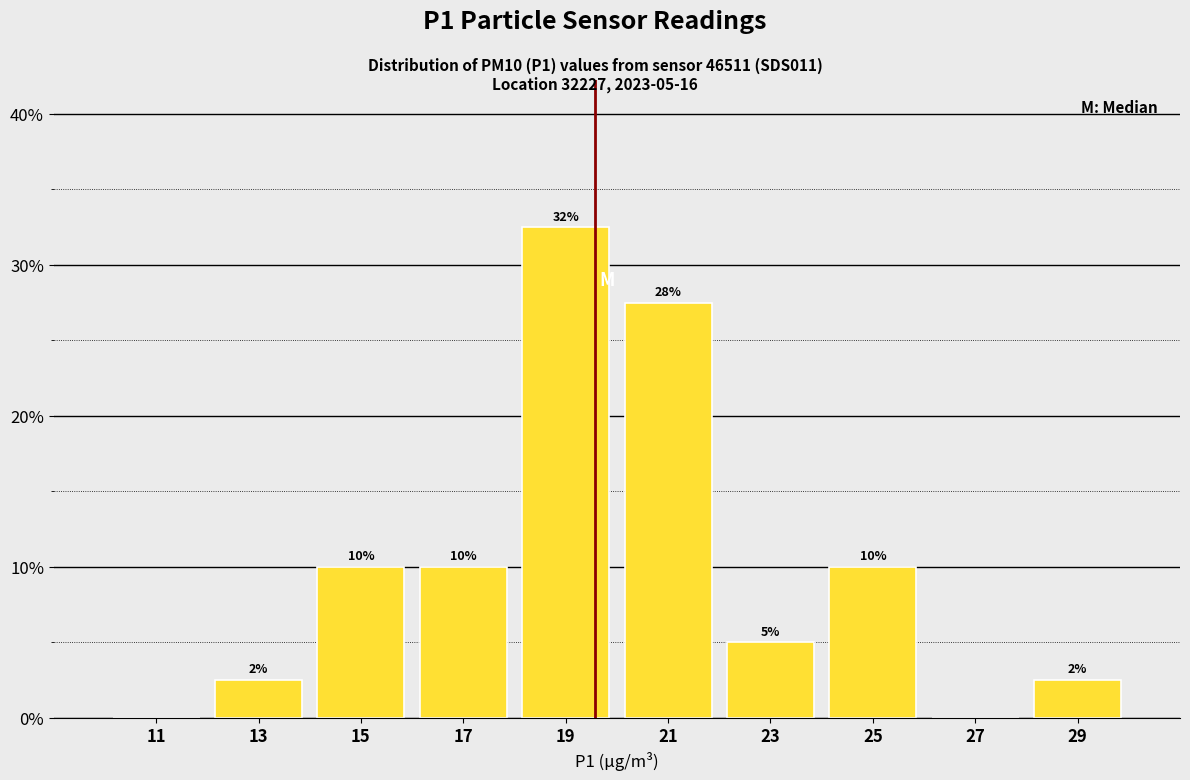

Which range on the x-axis has the tallest bar?

18 to 20